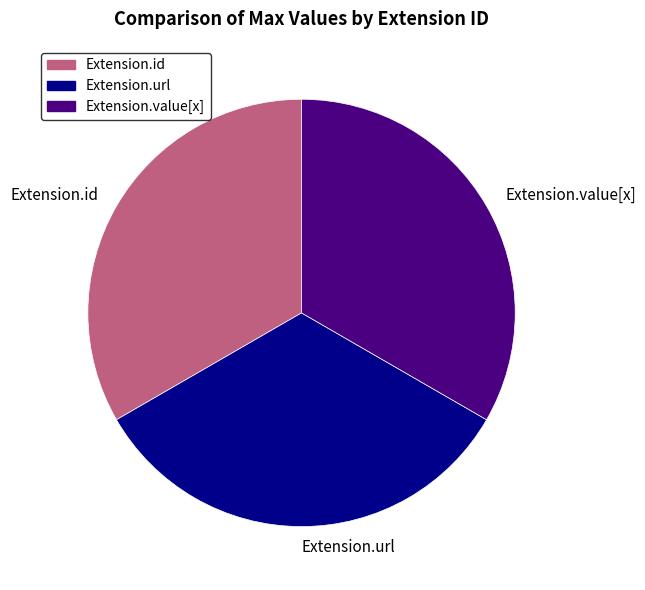

Does Extension.url represent more than half of the total?

No